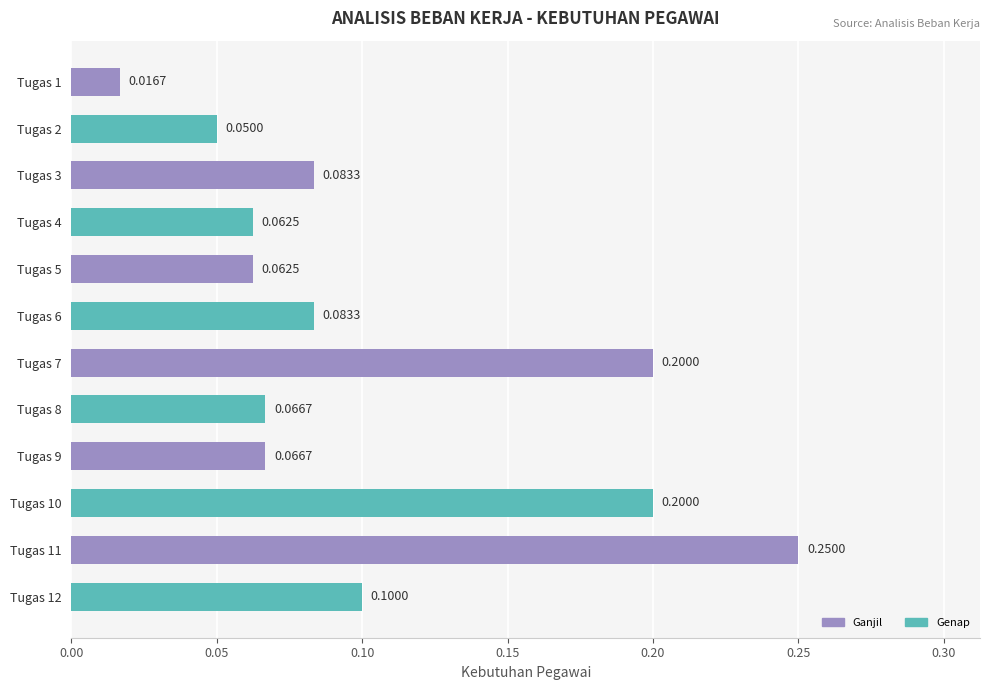

Which has a higher value, Tugas 2 or Tugas 11?

Tugas 11